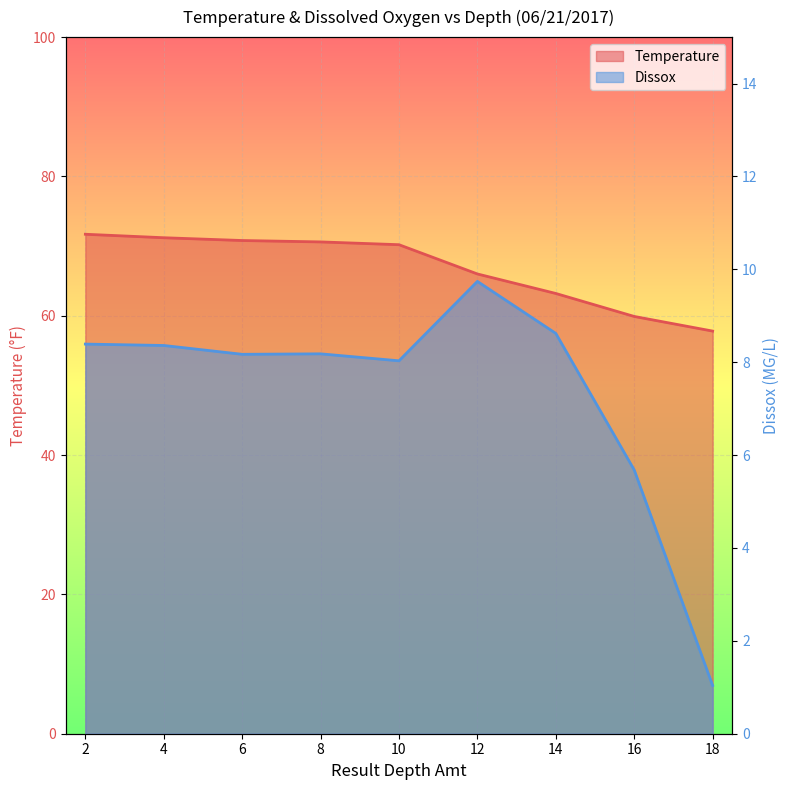

Between 2 and 4, which series saw the biggest shift?

Temperature